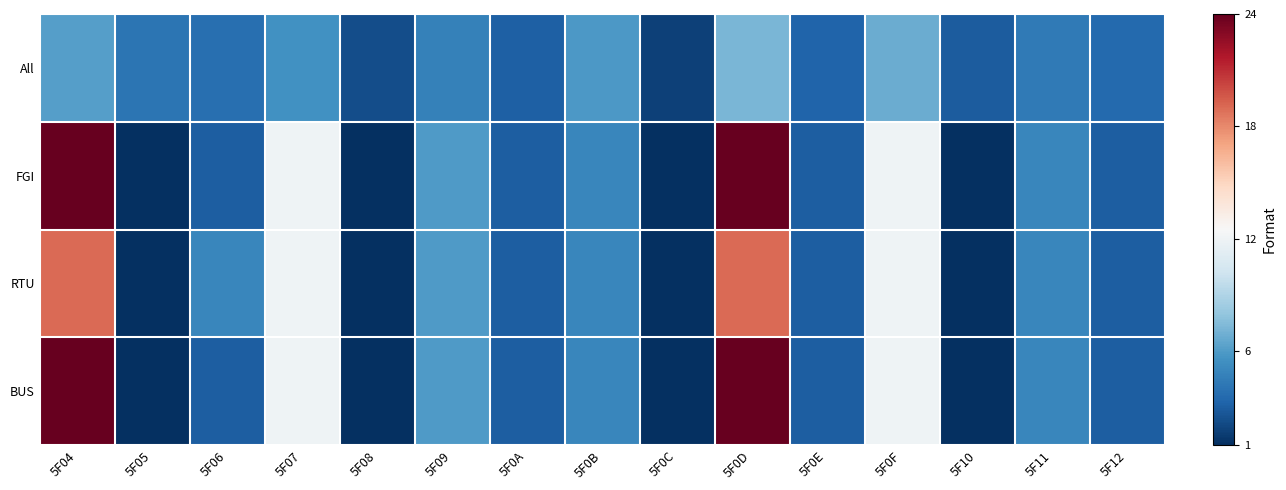

What is the difference between the highest and lowest values at 5F06?

2.0